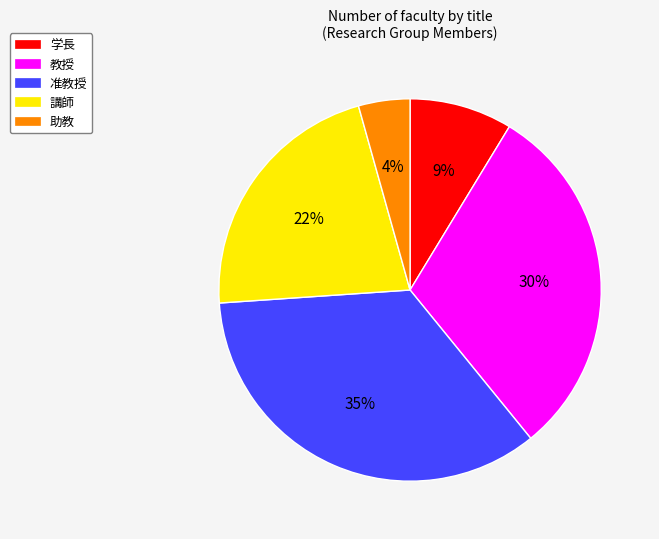

The 講師 slice represents 22% of the pie. True or false?

True